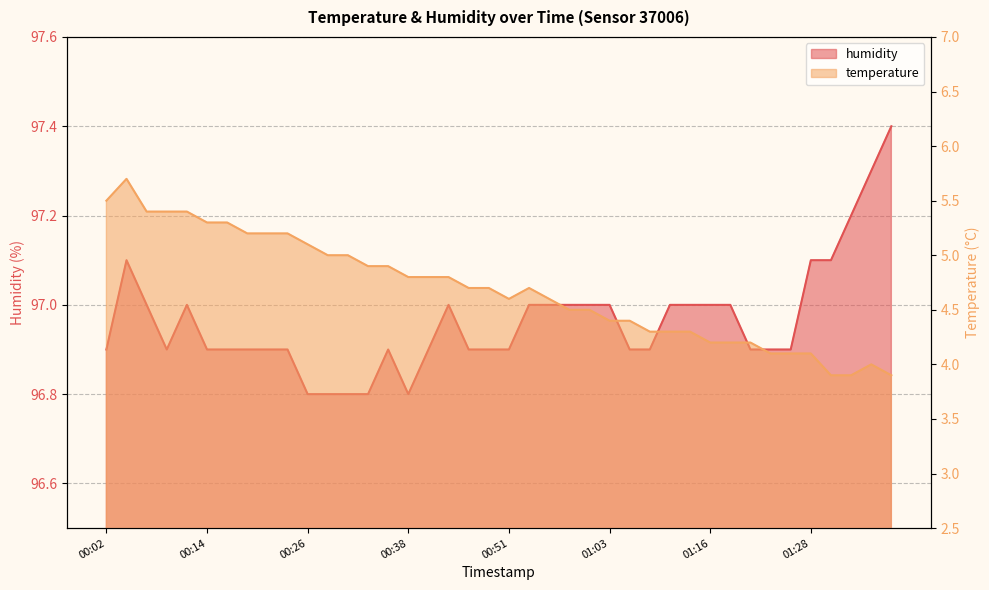

At which label does temperature first exceed 4?

00:02